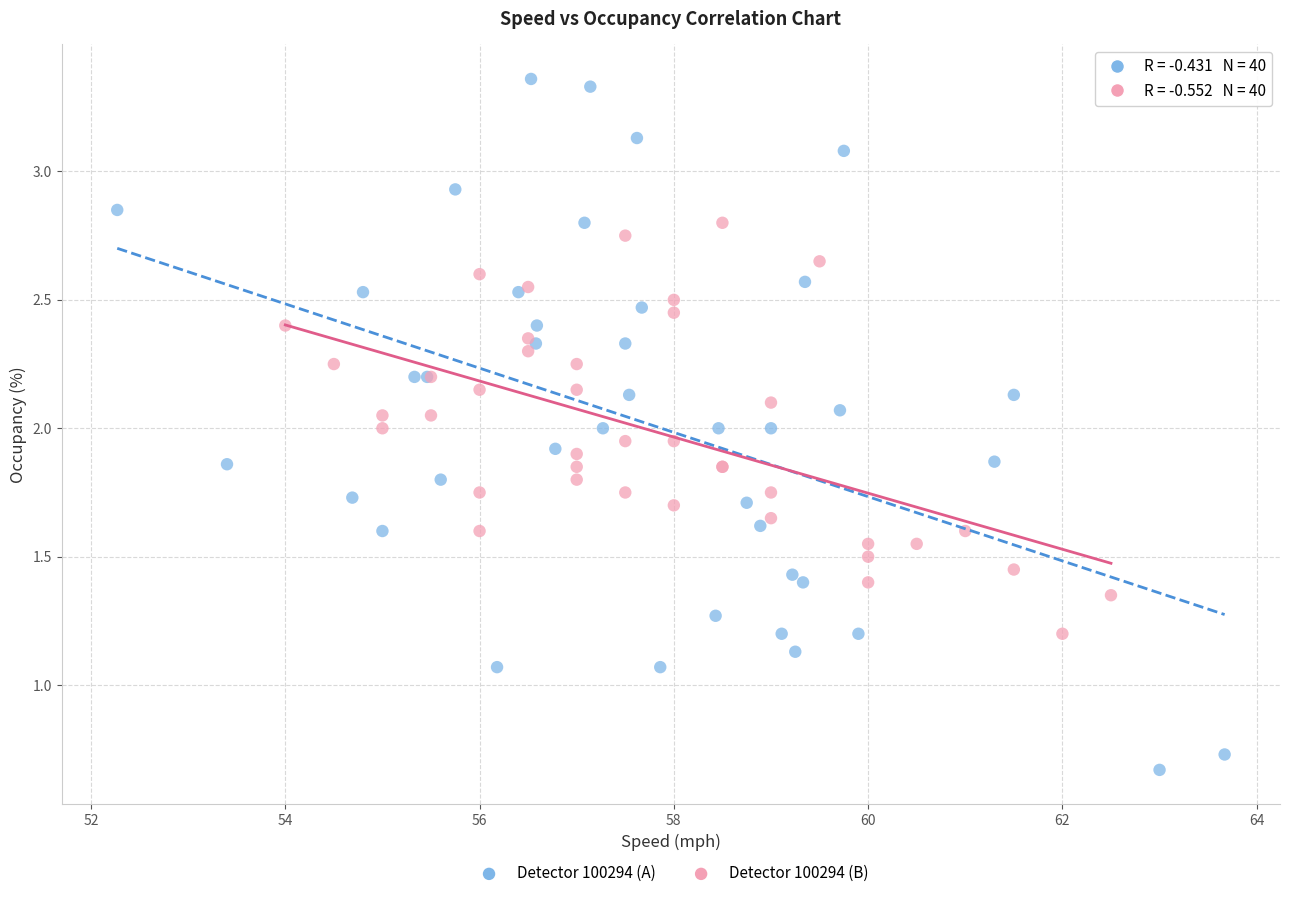

What are all the series names shown in the legend?

Detector 100294 (A), Detector 100294 (B)